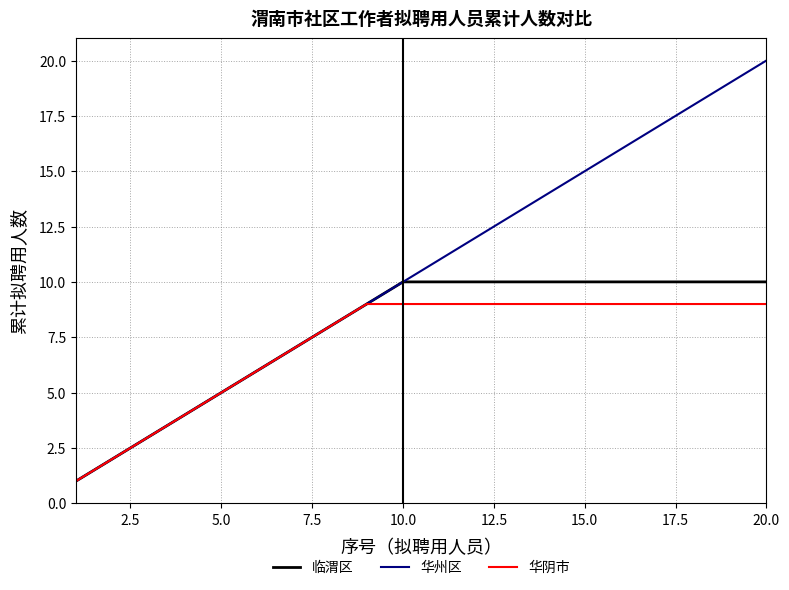

What is the average value of the 华阴市 series?

7